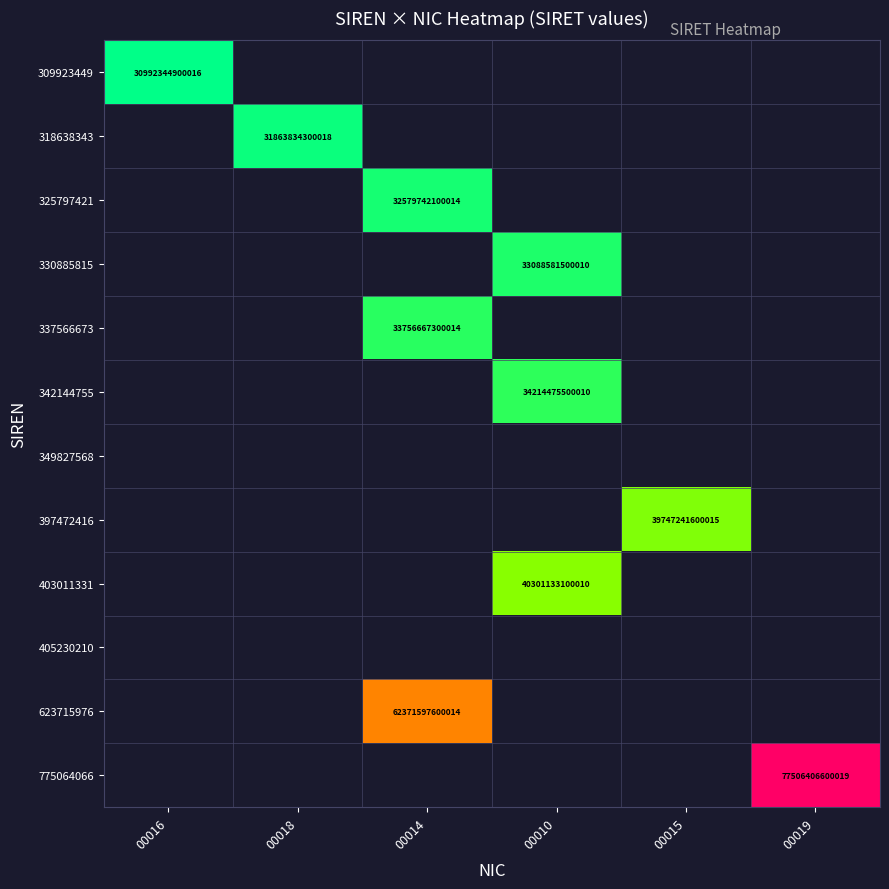

The 403011331 series shows 40301133100010 at 00010. True or false?

True